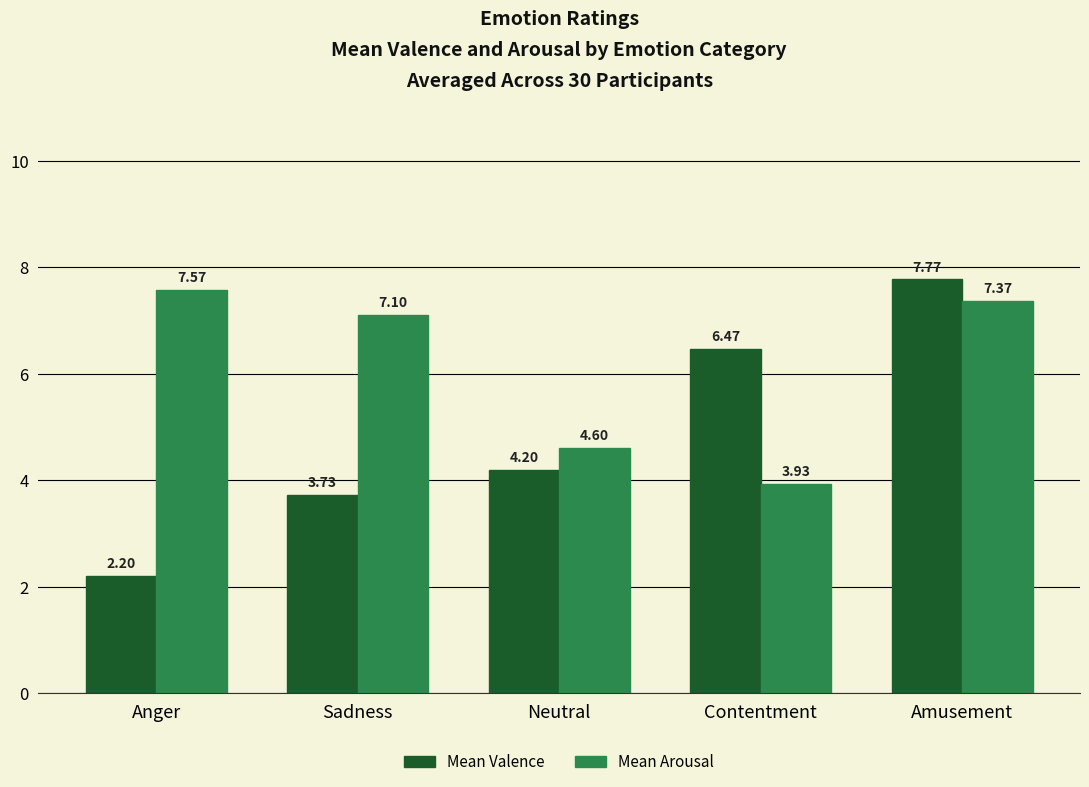

At how many categories does at least one series exceed 2?

5